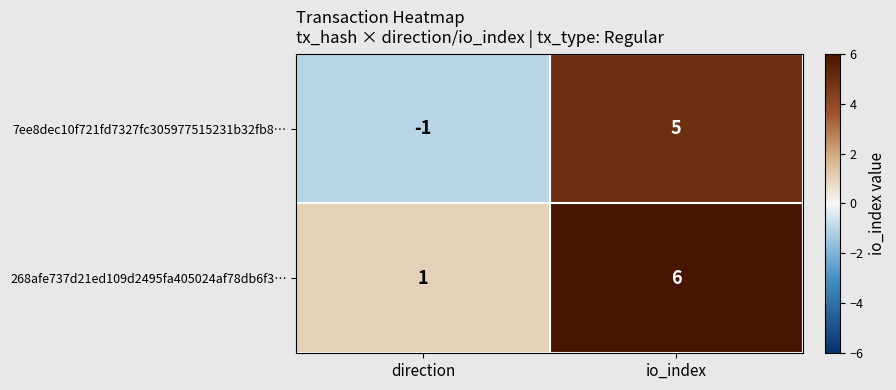

What is the difference between the highest and lowest values at direction?

2